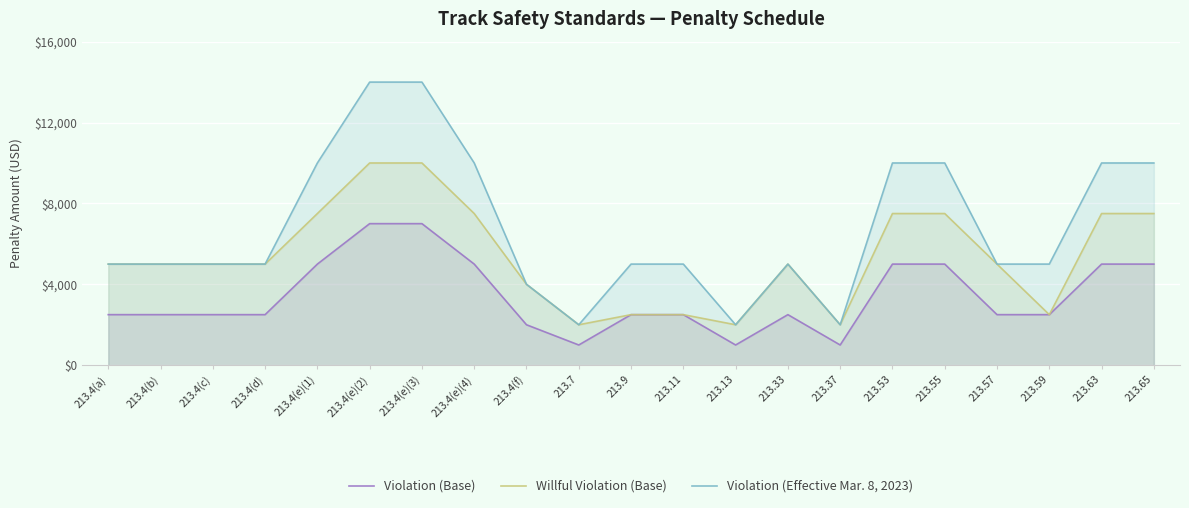

How many data points in Willful Violation (Base) are above 5000?

8